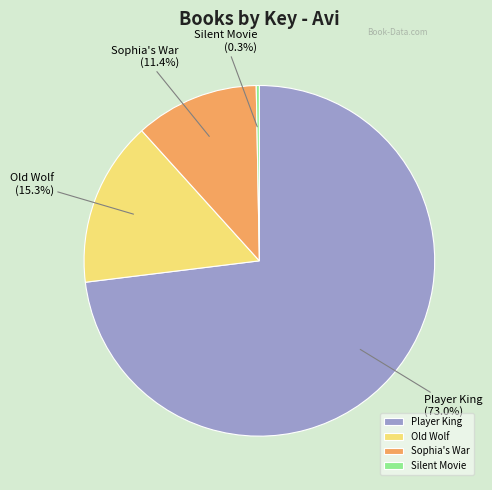

What is the ratio of the value at Sophia's War to the value at Old Wolf?

0.7